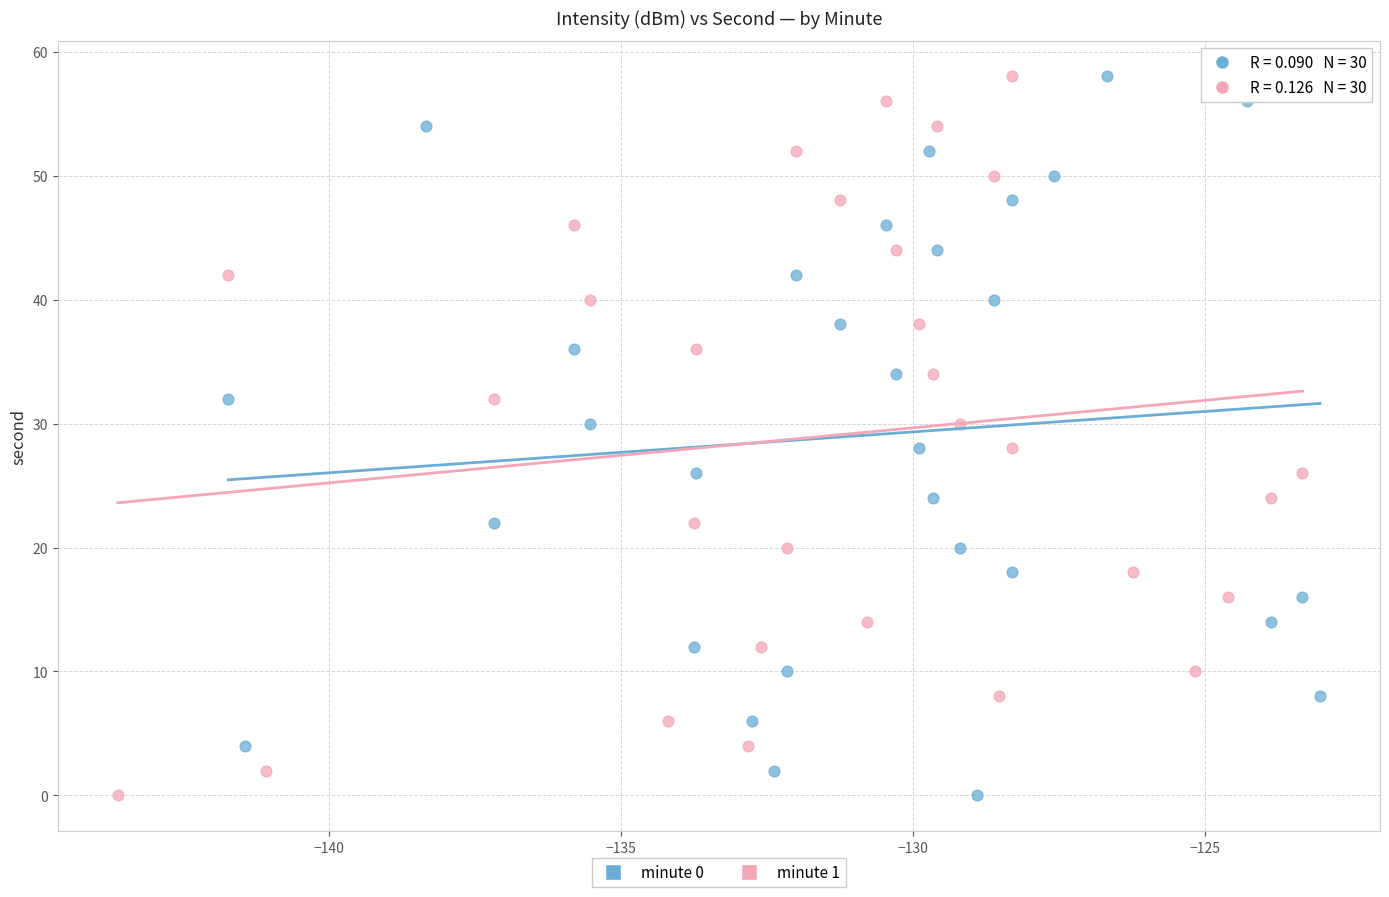

What are all the series names shown in the legend?

minute 0, minute 1